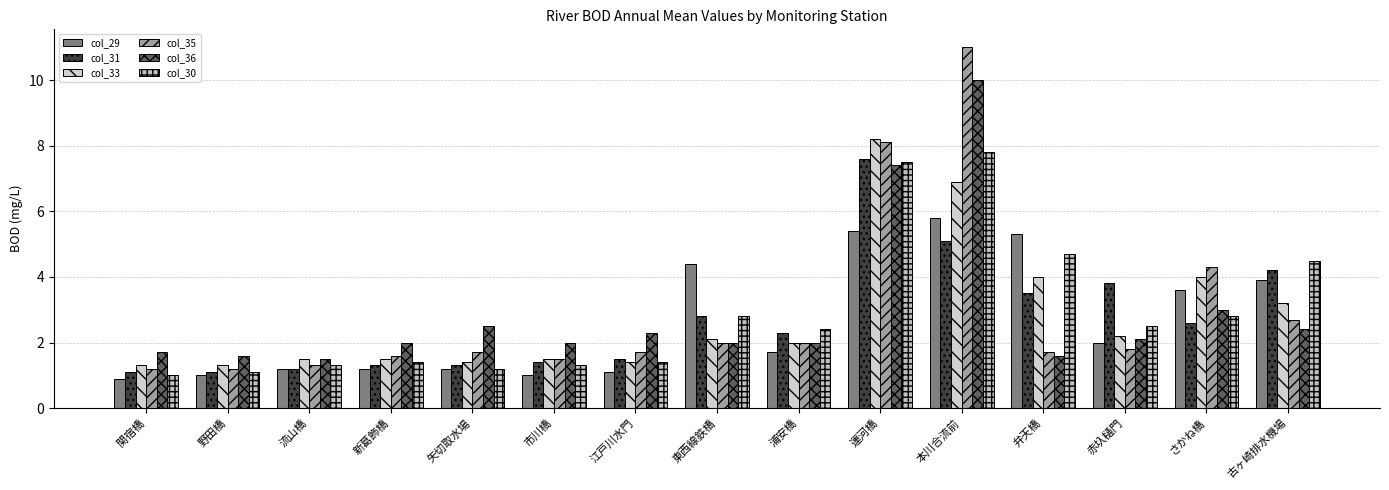

What is the smallest value displayed?

0.9